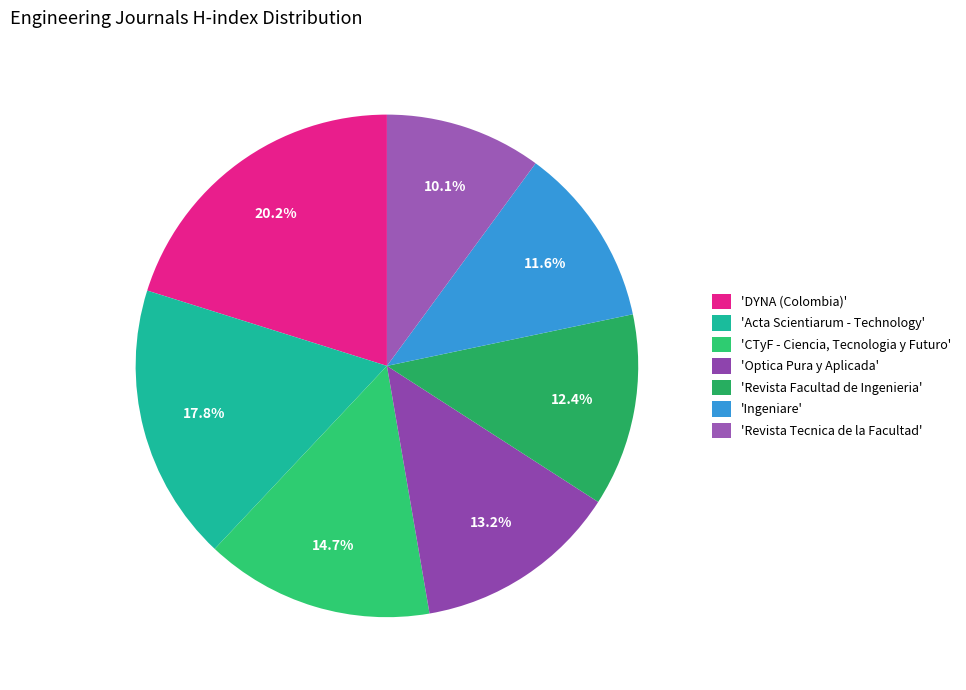

Count the number of slices in the pie.

7